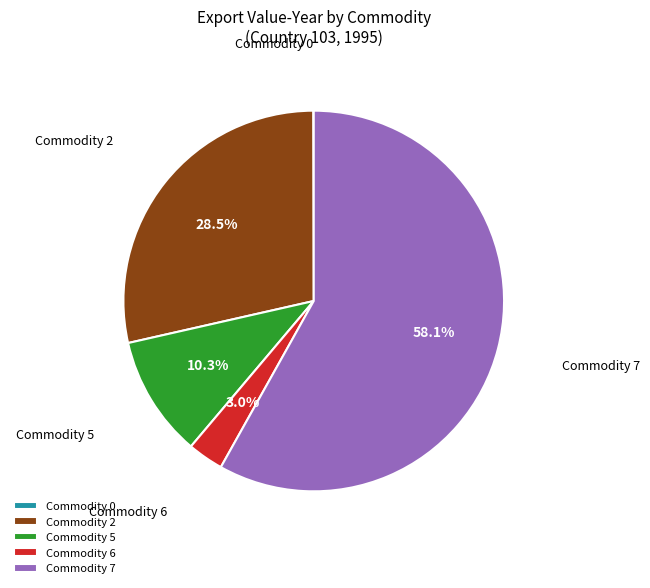

Which has a higher value, Commodity 6 or Commodity 7?

Commodity 7